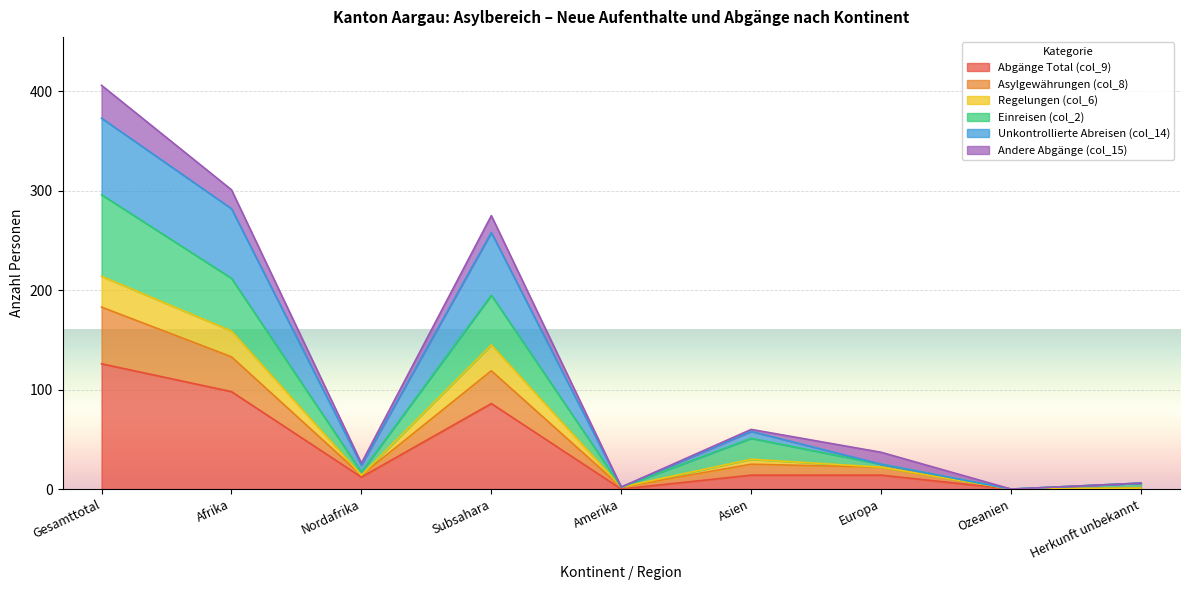

What is the label of the 6th point from the left?

Asien